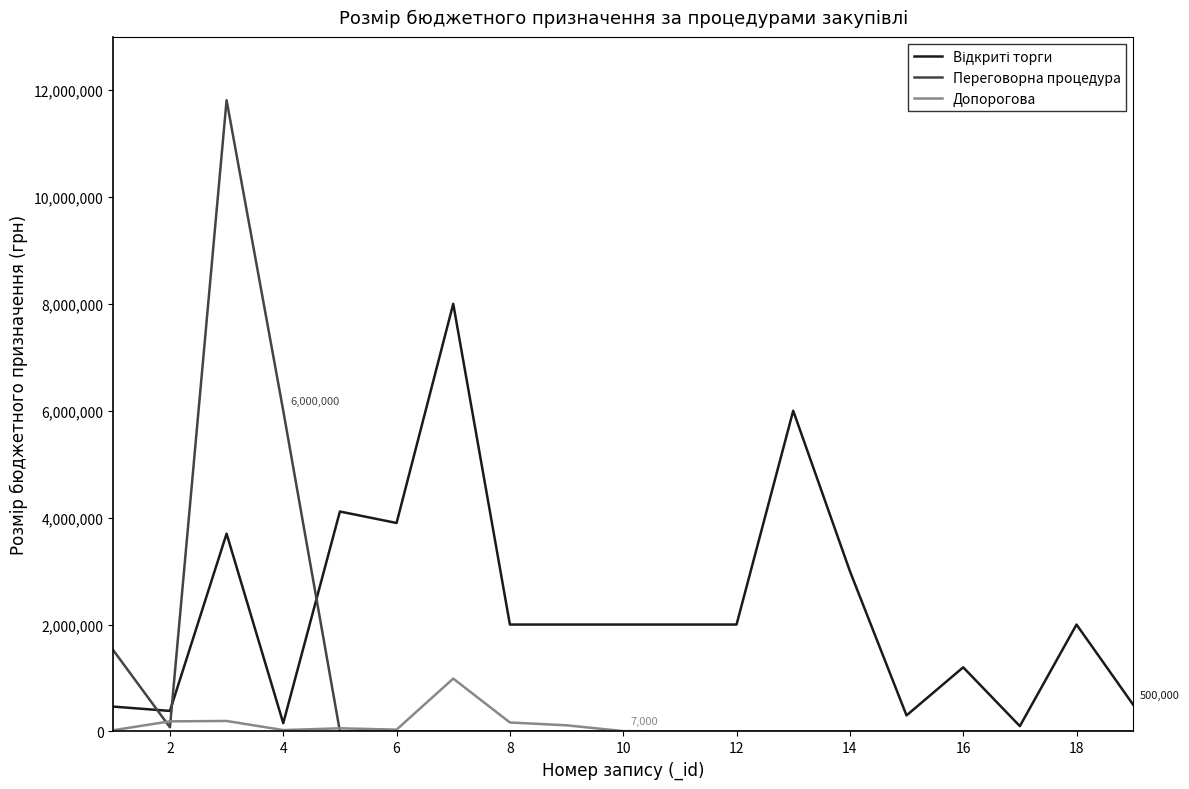

At how many categories does at least one series exceed 4214537?

4